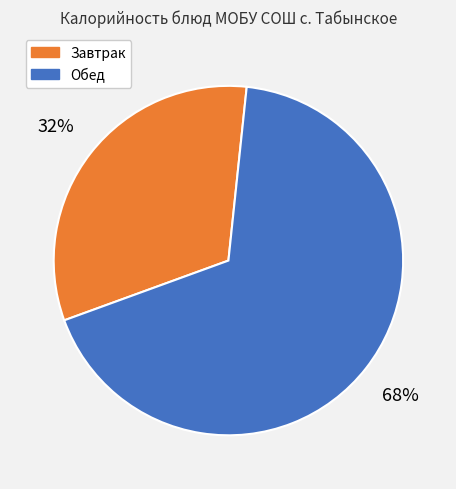

Count the number of slices in the pie.

2